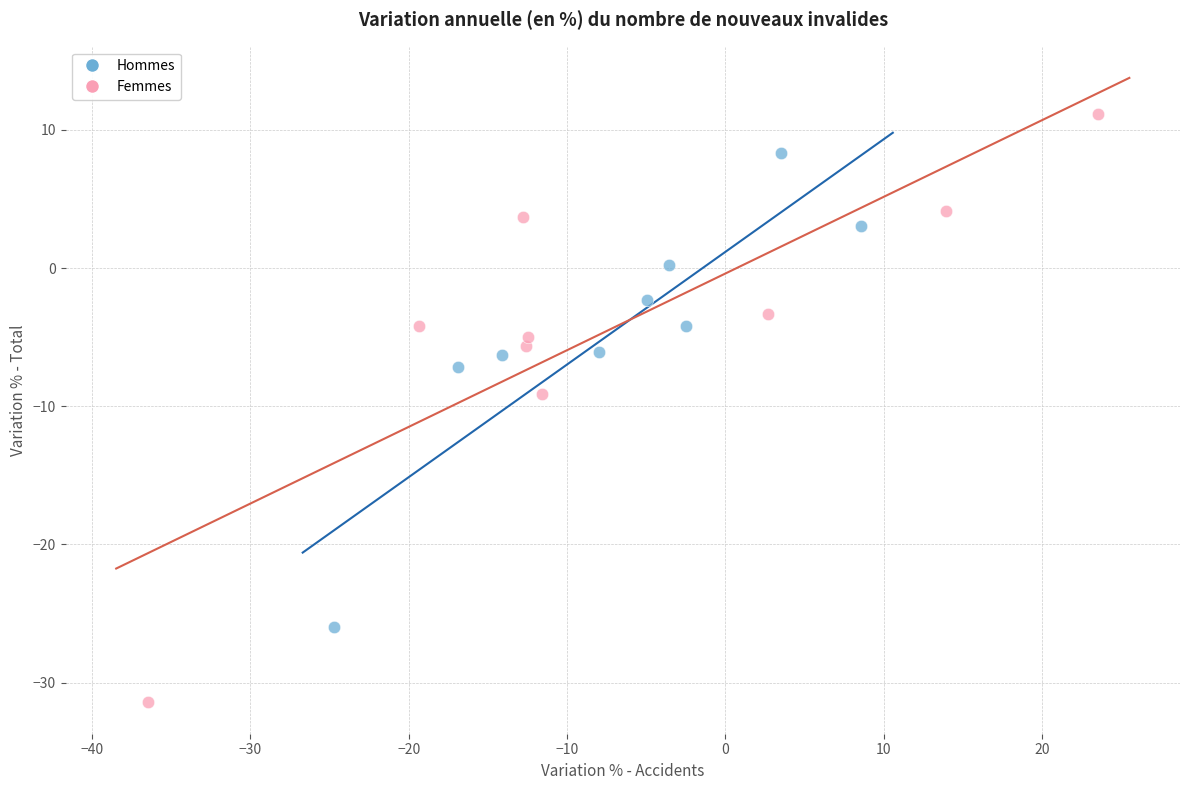

What are all the series names shown in the legend?

Hommes, Femmes